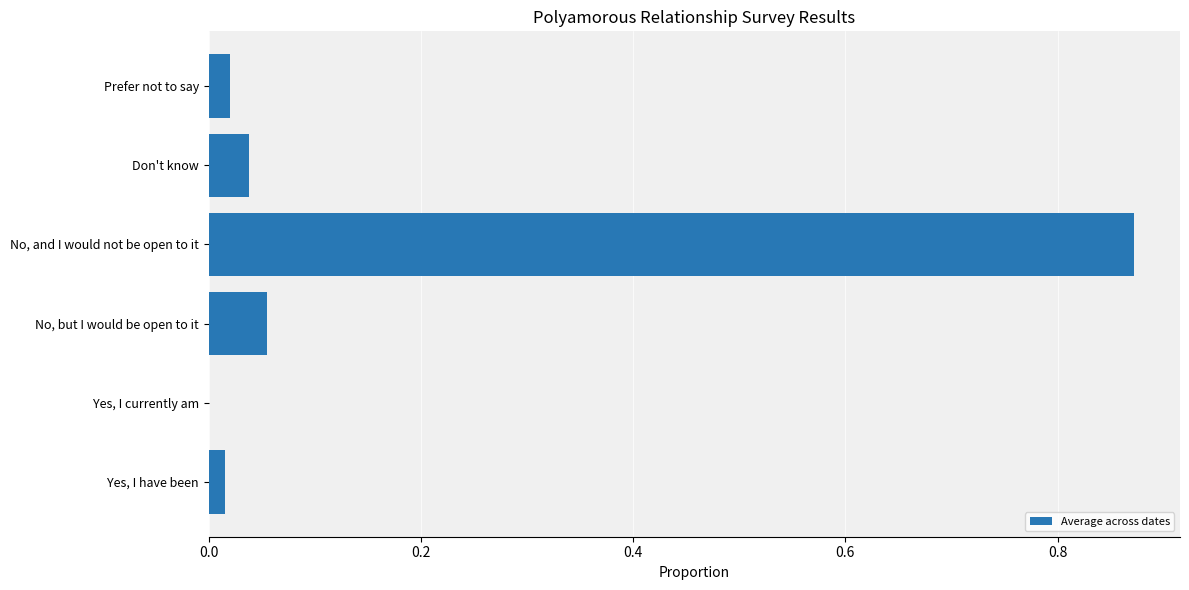

Are the bars grouped side by side (vs. stacked)?

No